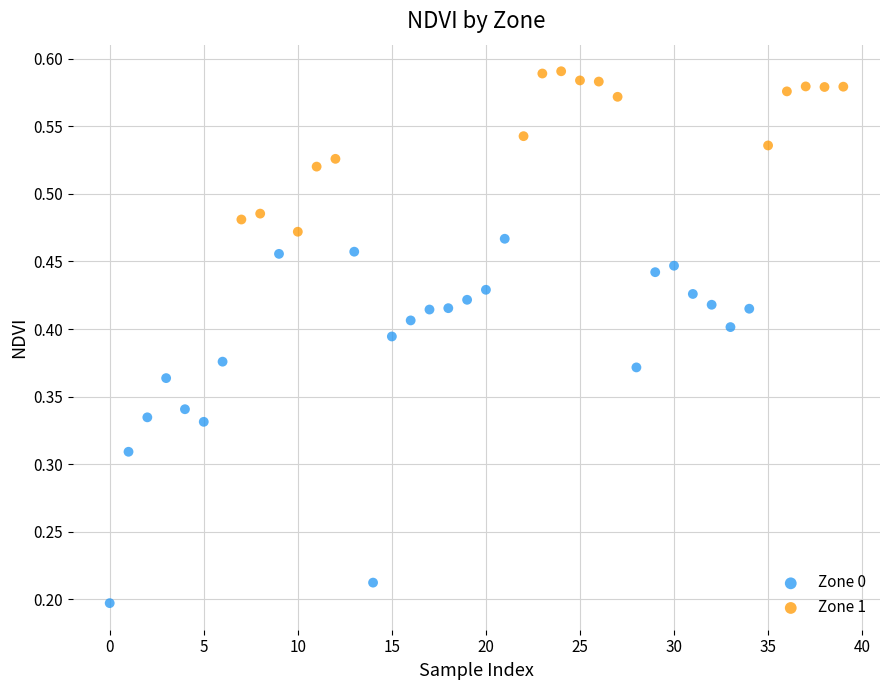

Which series has the largest Y range (max minus min)?

Zone 0